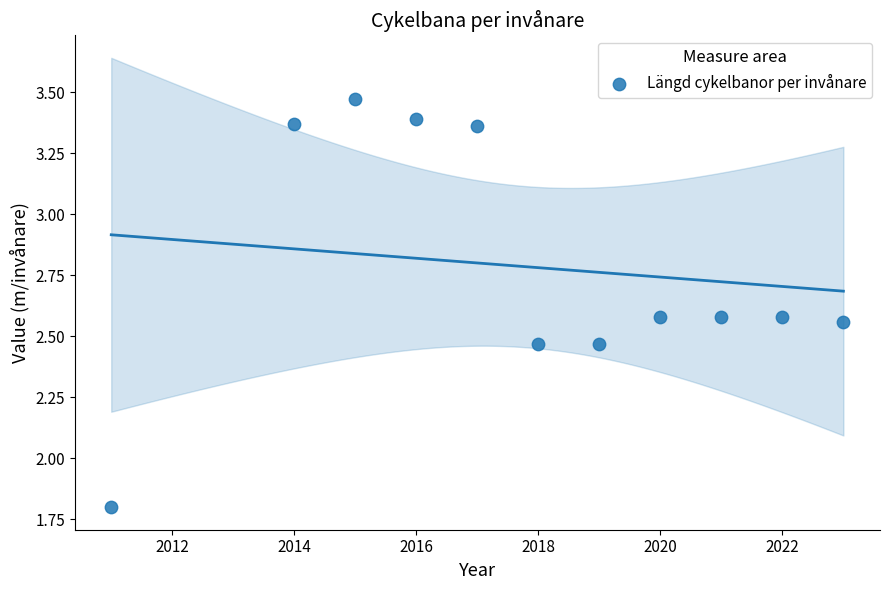

What Y value in the scatter plot is closest to 2?

1.8